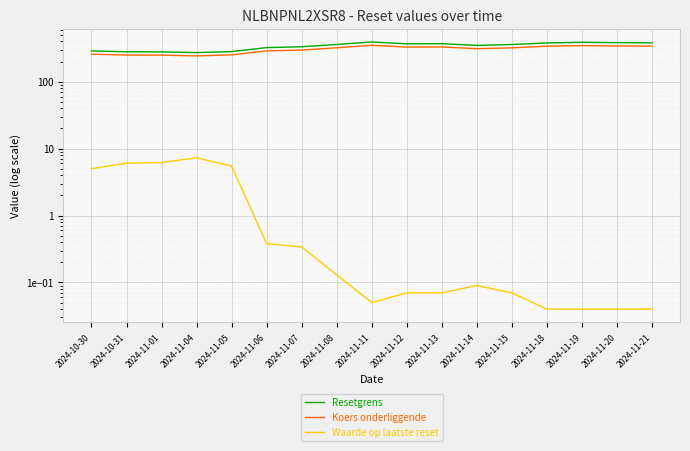

What is the sum of the Koers onderliggende values at 2024-10-30 and 2024-11-05?

509.0